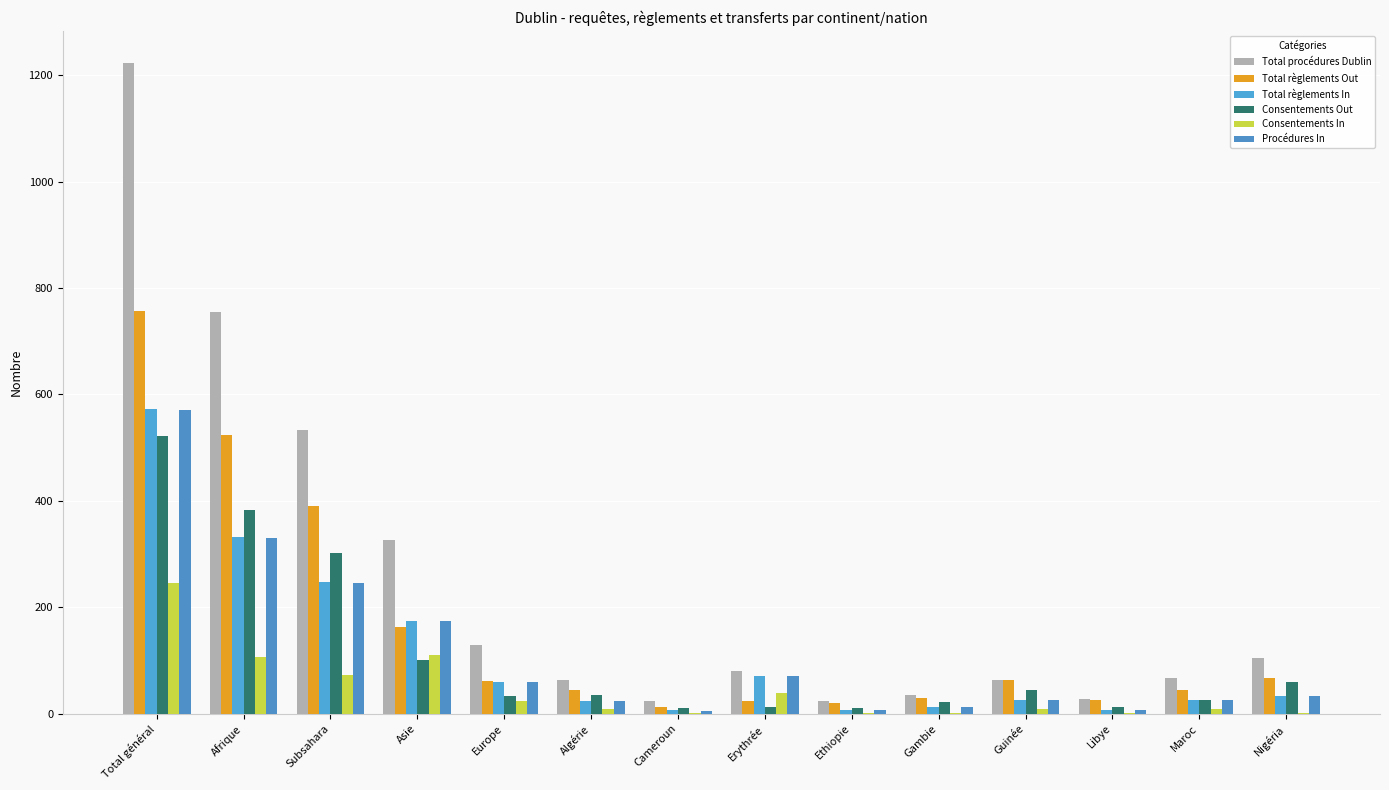

True or false: Consentements In has a value of 106 at Afrique.

True